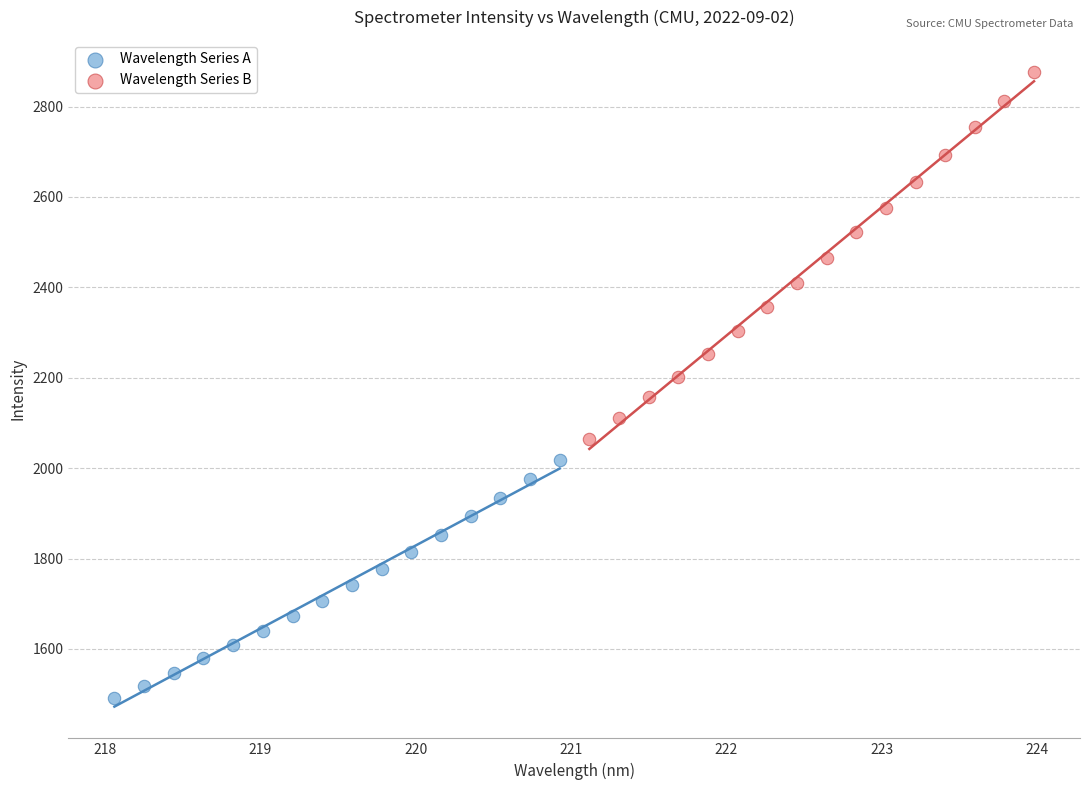

What are all the series names shown in the legend?

Wavelength Series A, Wavelength Series B